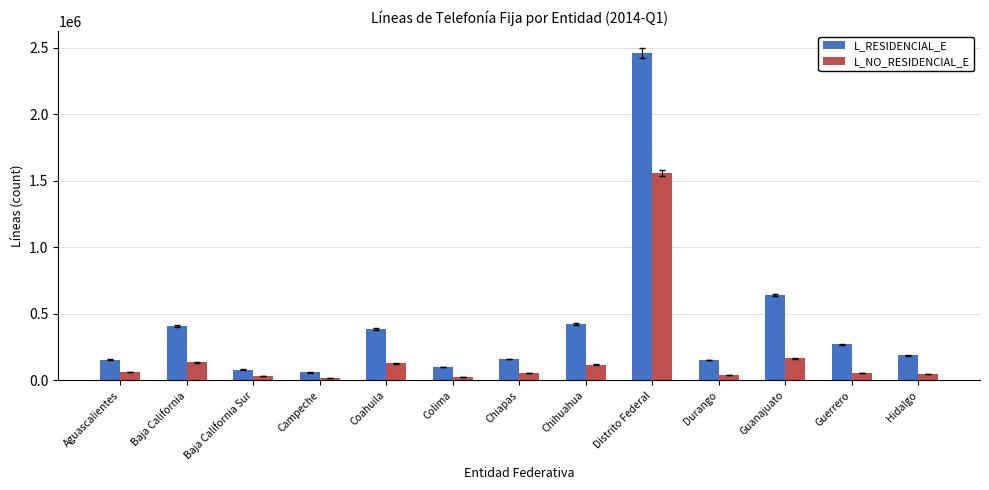

Count the number of data series in this chart.

2